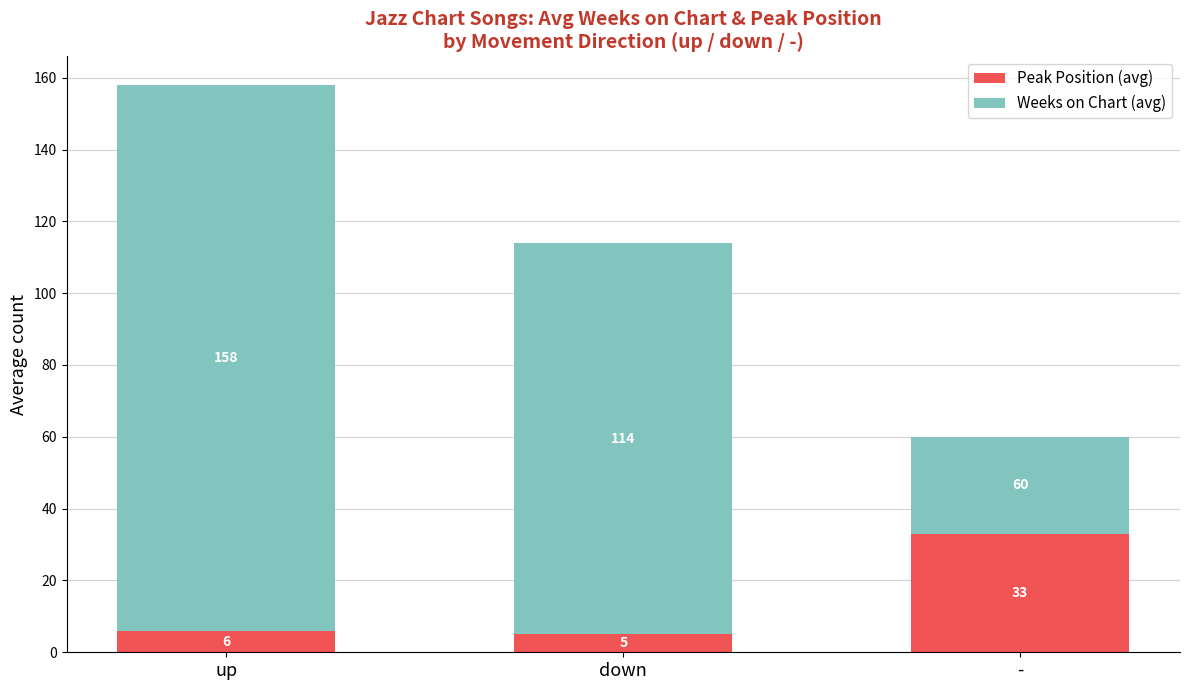

How many series are shown in this chart?

2